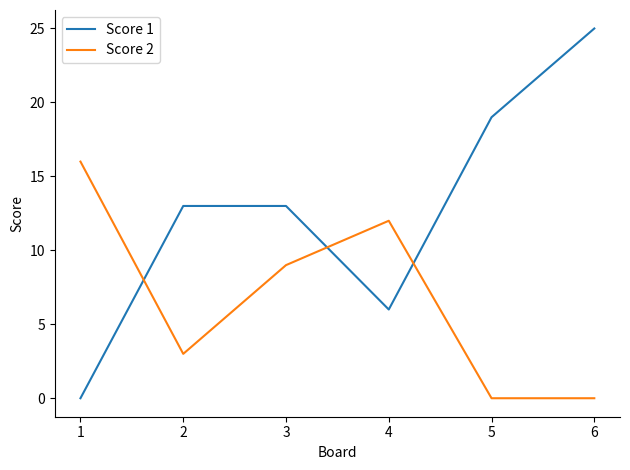

How many interior local peaks does the Score 2 series have?

1